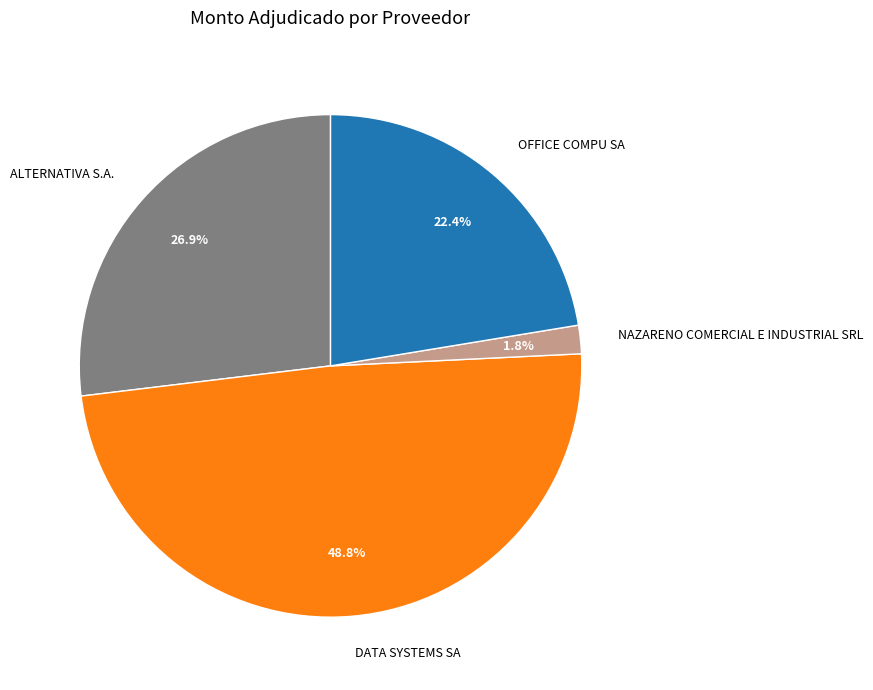

To the nearest percent, what is the difference between the largest and smallest slice percentages?

47%